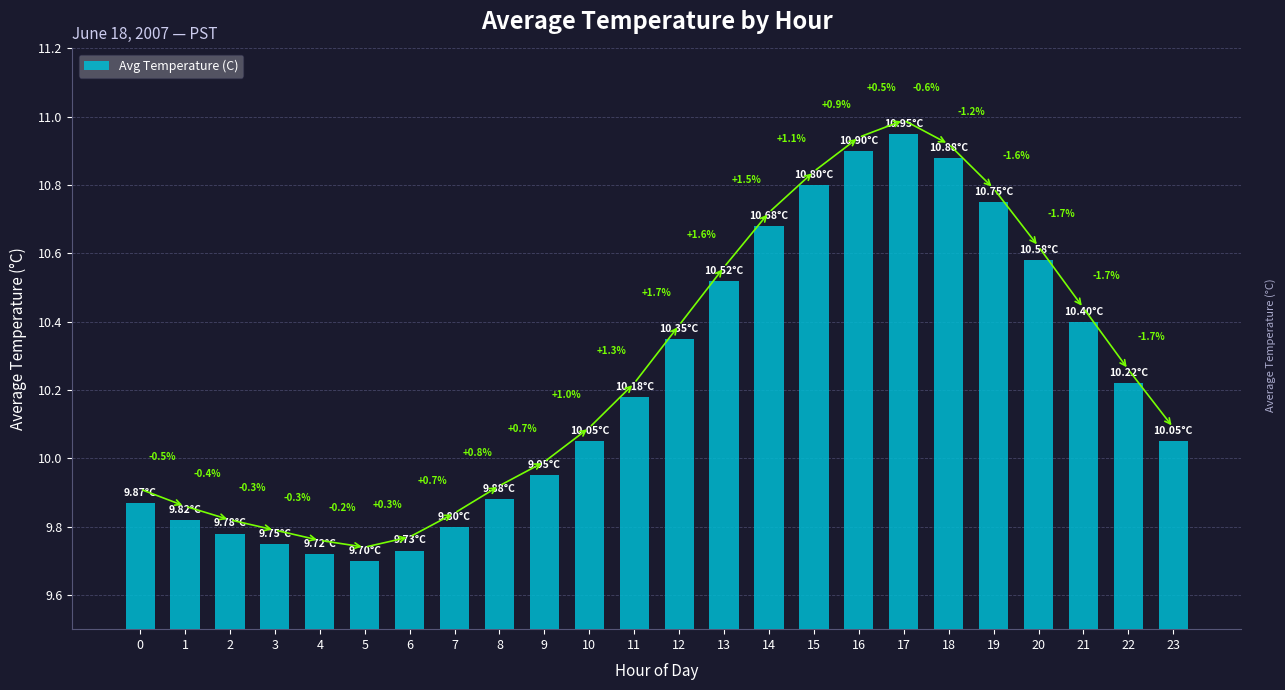

Rank the categories by value from lowest to highest.

5, 4, 6, 3, 2, 7, 1, 0, 8, 9, 10, 23, 11, 22, 12, 21, 13, 20, 14, 19, 15, 18, 16, 17